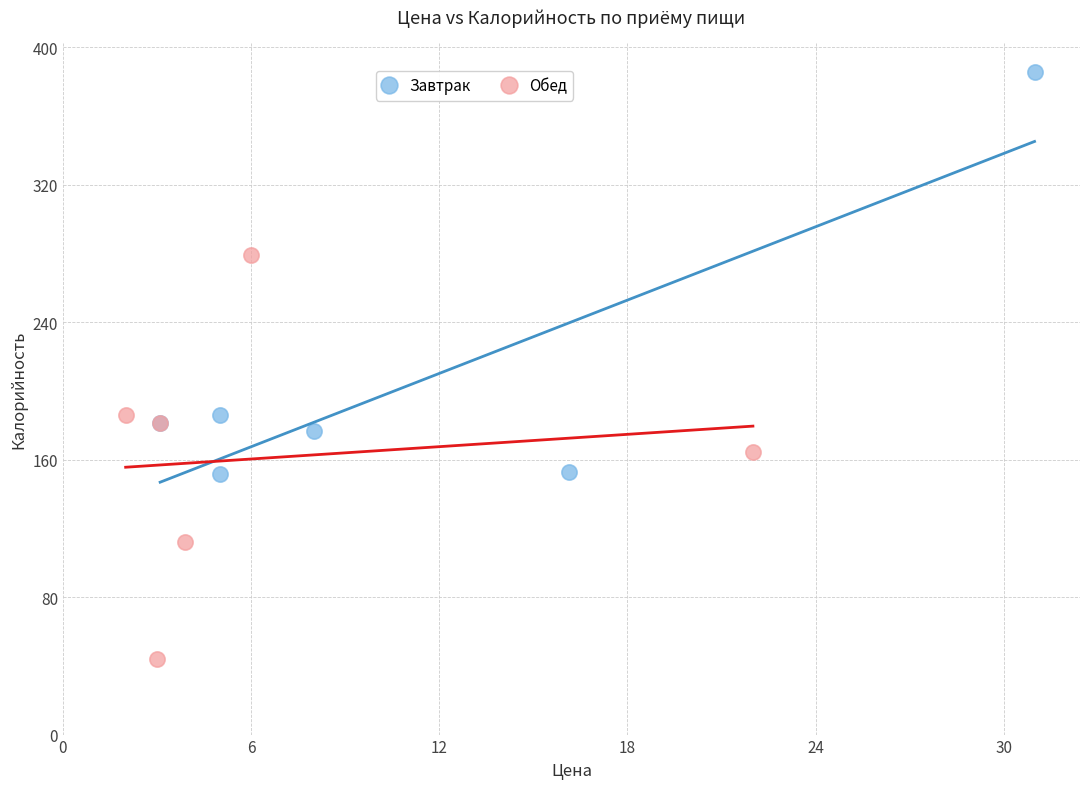

Which series reaches the minimum Y coordinate?

Обед